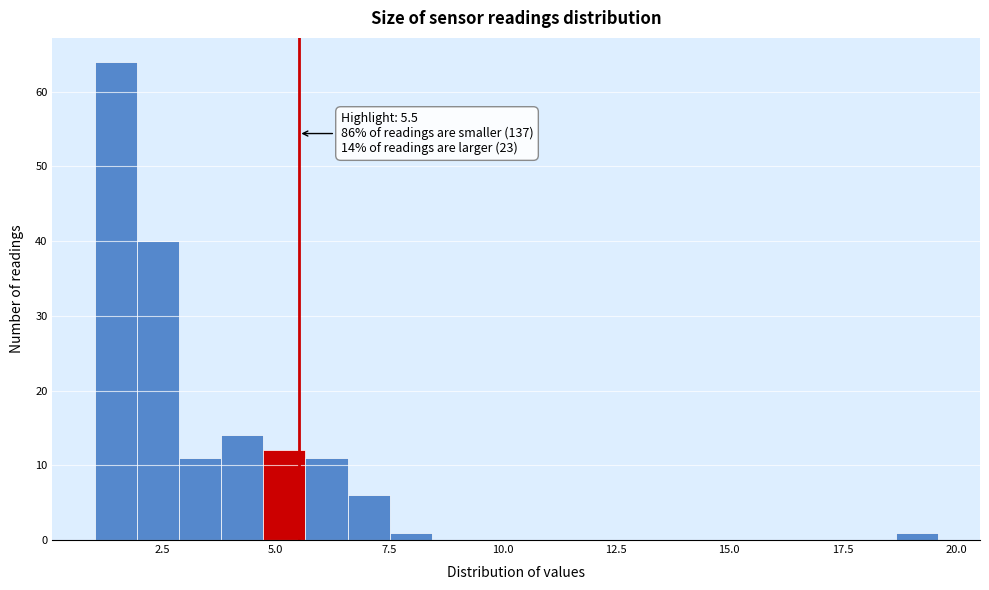

Read against the x-axis, roughly where is the centre of the tallest bar?

1.5